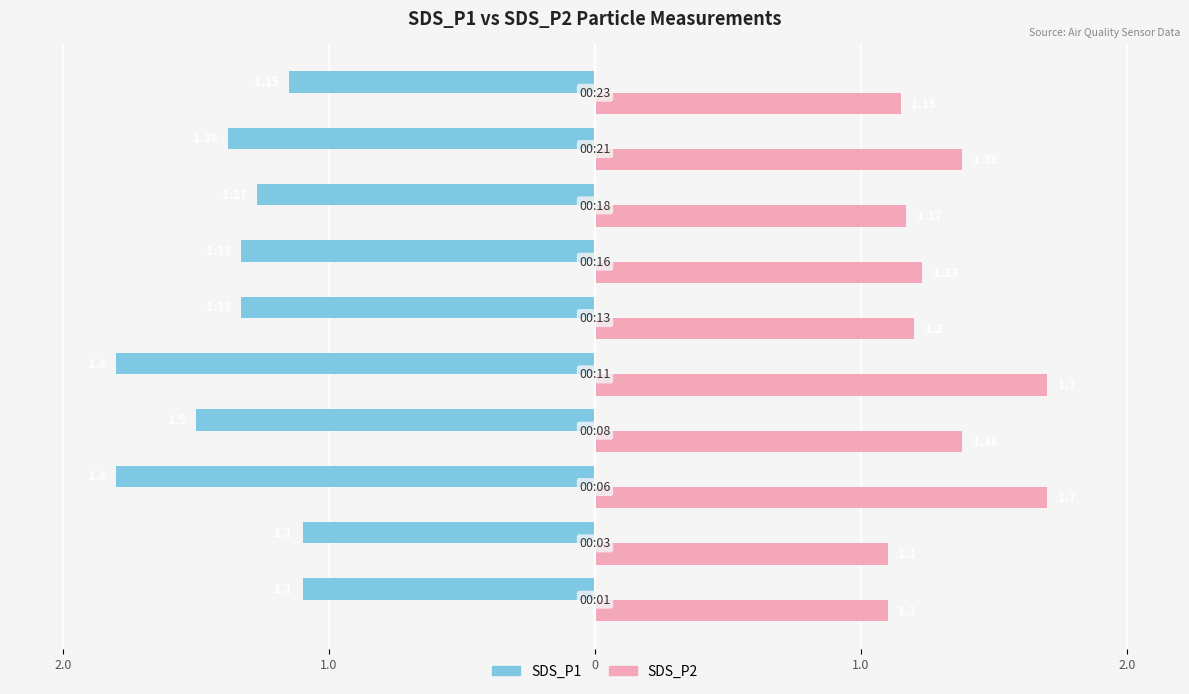

Reading left to right, extract all data points from this chart.

SDS_P1: -1.1	-1.1	-1.8	-1.5	-1.8	-1.3	-1.3	-1.3	-1.4	-1.1
SDS_P2: 1.1	1.1	1.7	1.4	1.7	1.2	1.2	1.2	1.4	1.1